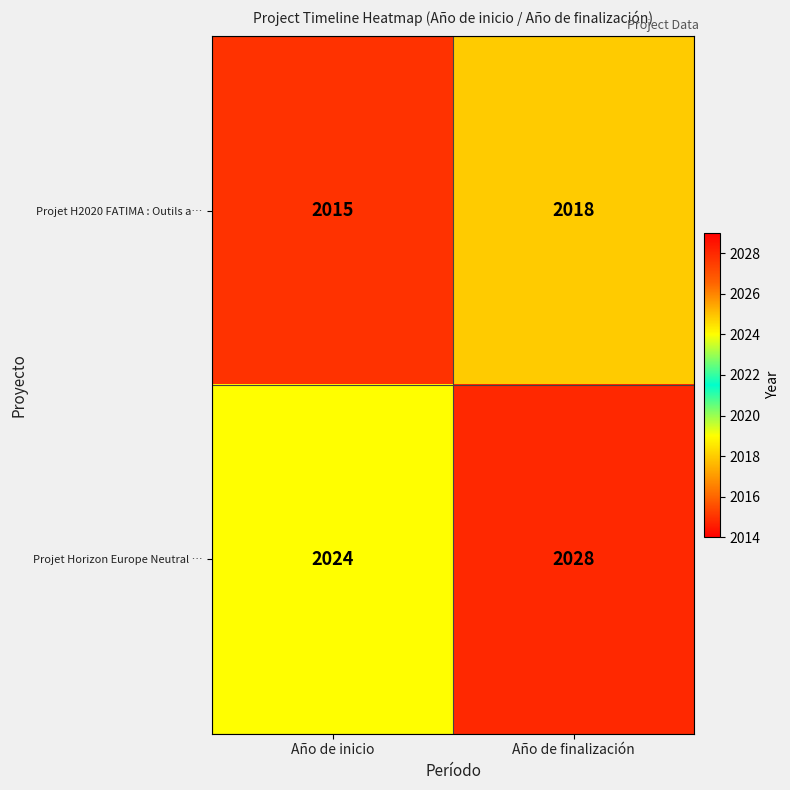

Which series has the largest range (max minus min)?

Projet Horizon Europe Neutral …